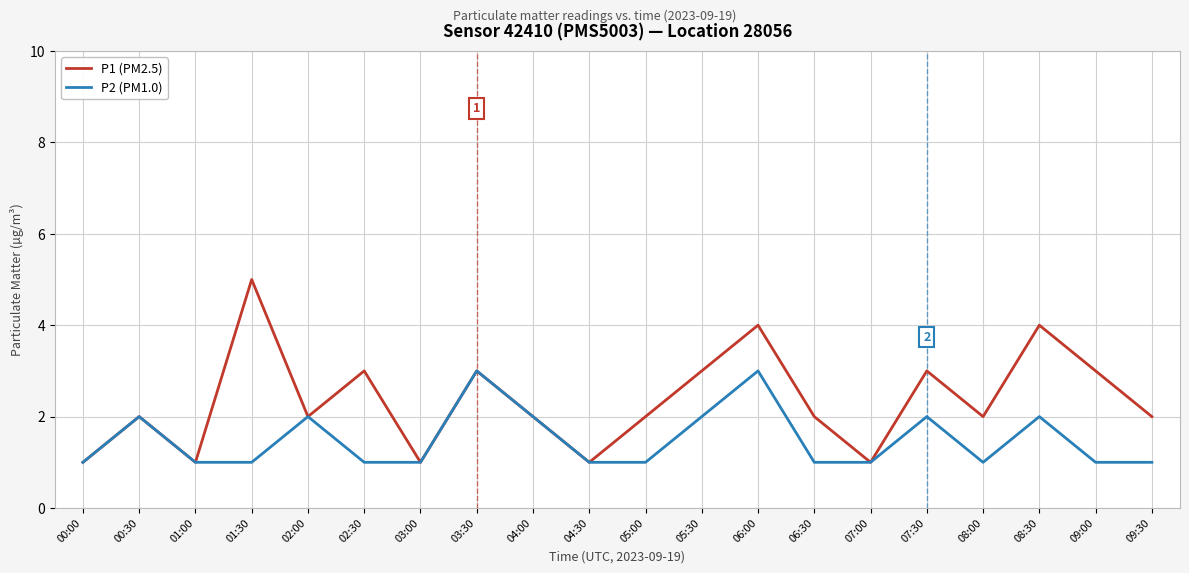

Is the value of P1 (PM2.5) at 00:30 greater than the value of P2 (PM1.0) at 06:30?

Yes